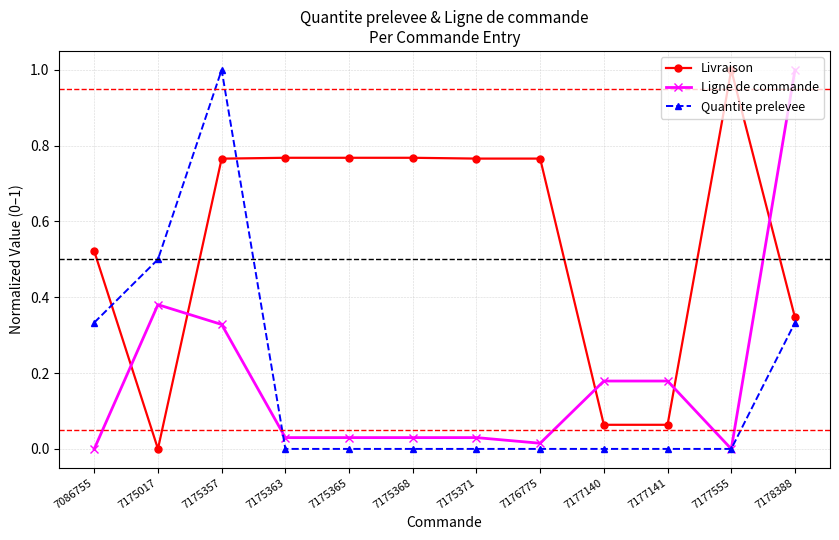

What are all the series names shown in the legend?

Livraison, Ligne de commande, Quantite prelevee